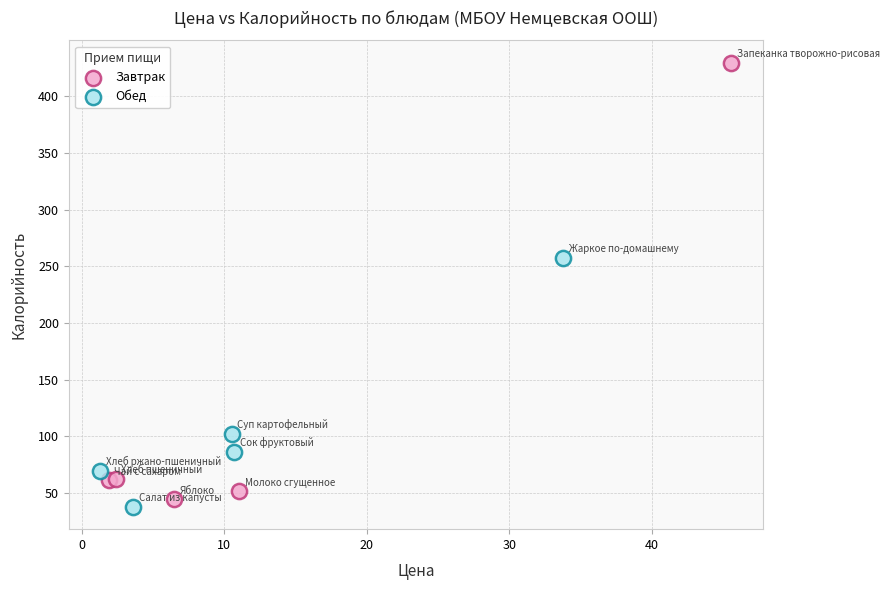

Which series has the largest Y range (max minus min)?

Завтрак